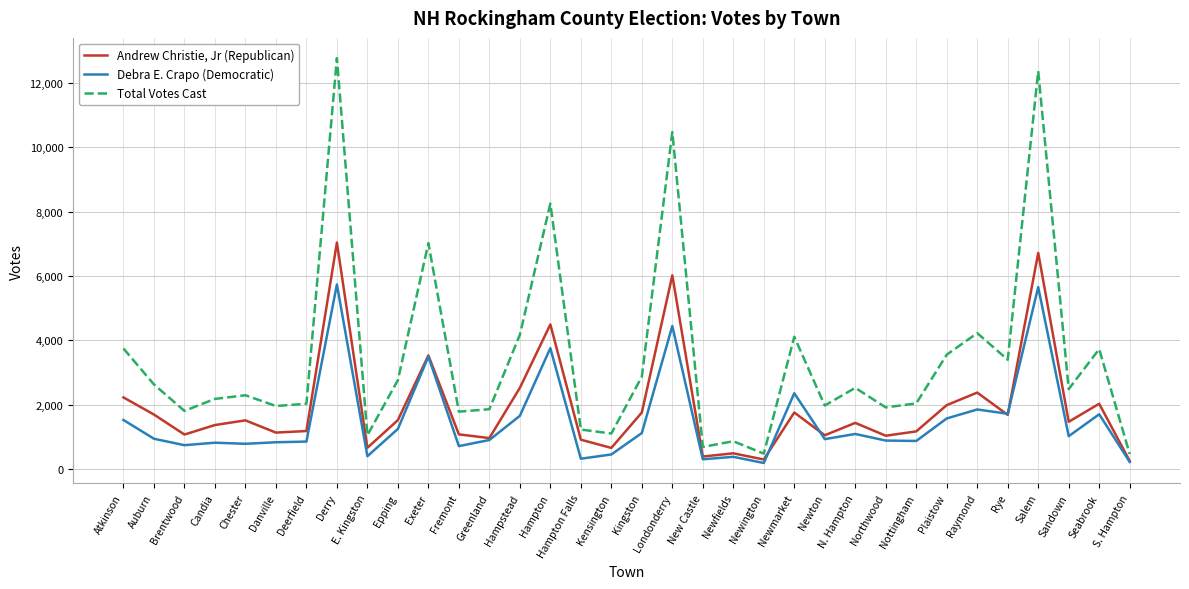

What is the sum of all Debra E. Crapo (Democratic) values?

51319